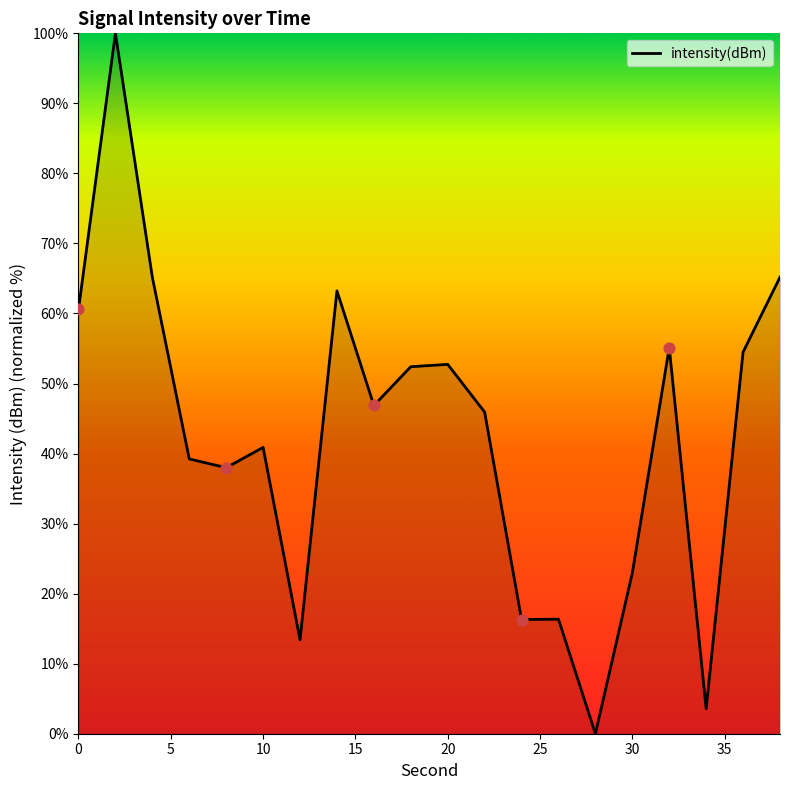

What is the greatest value displayed?

100.0